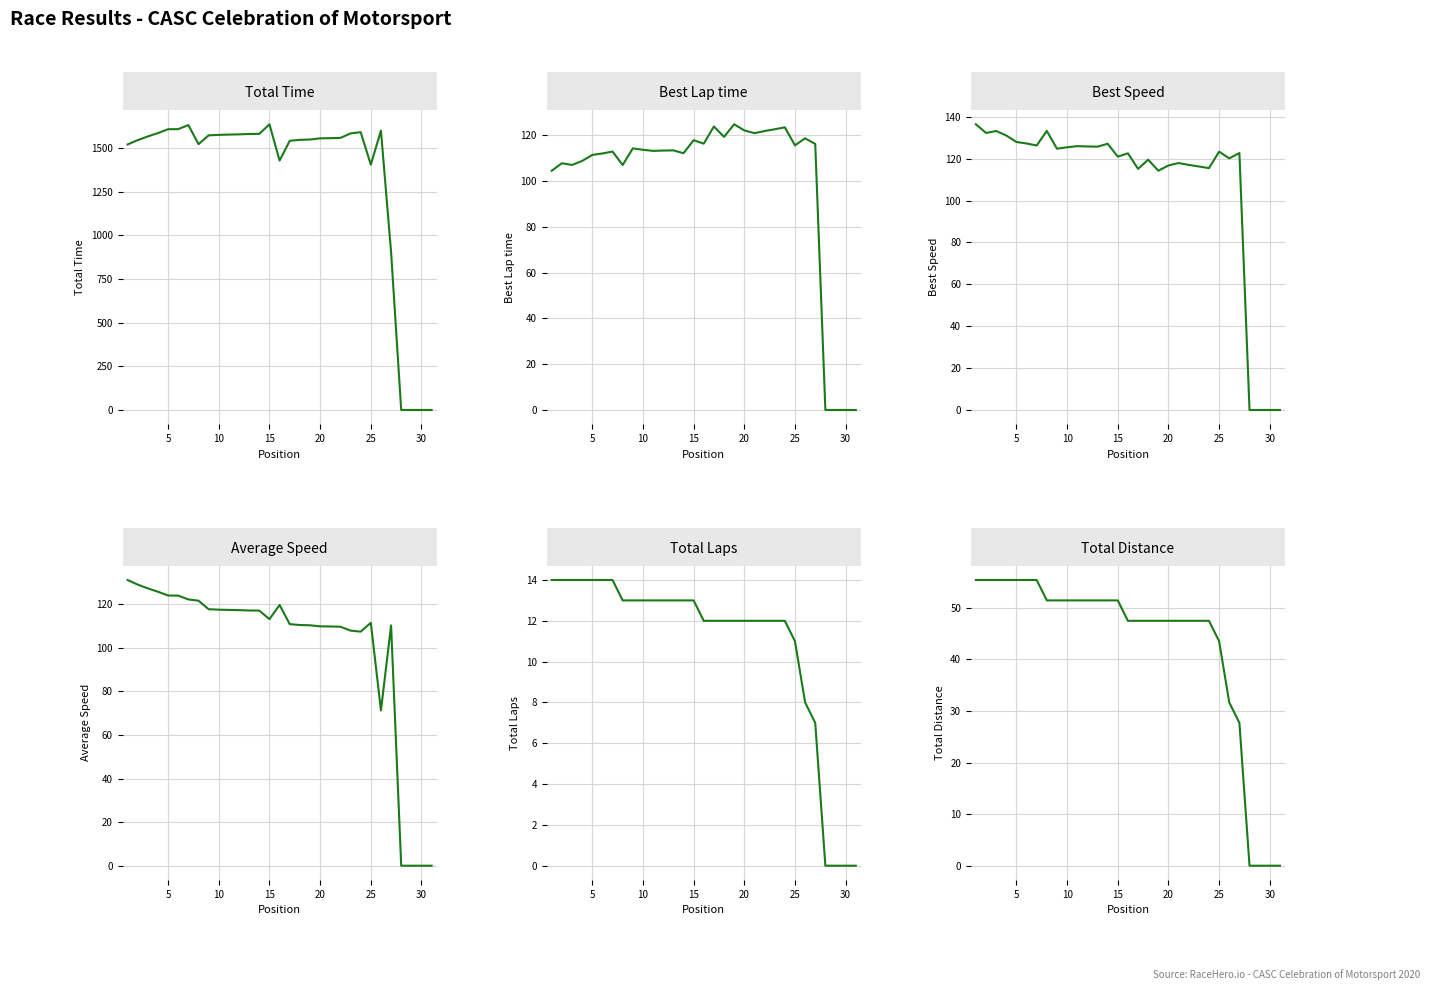

At which category does the chart reach its peak across all series?

14